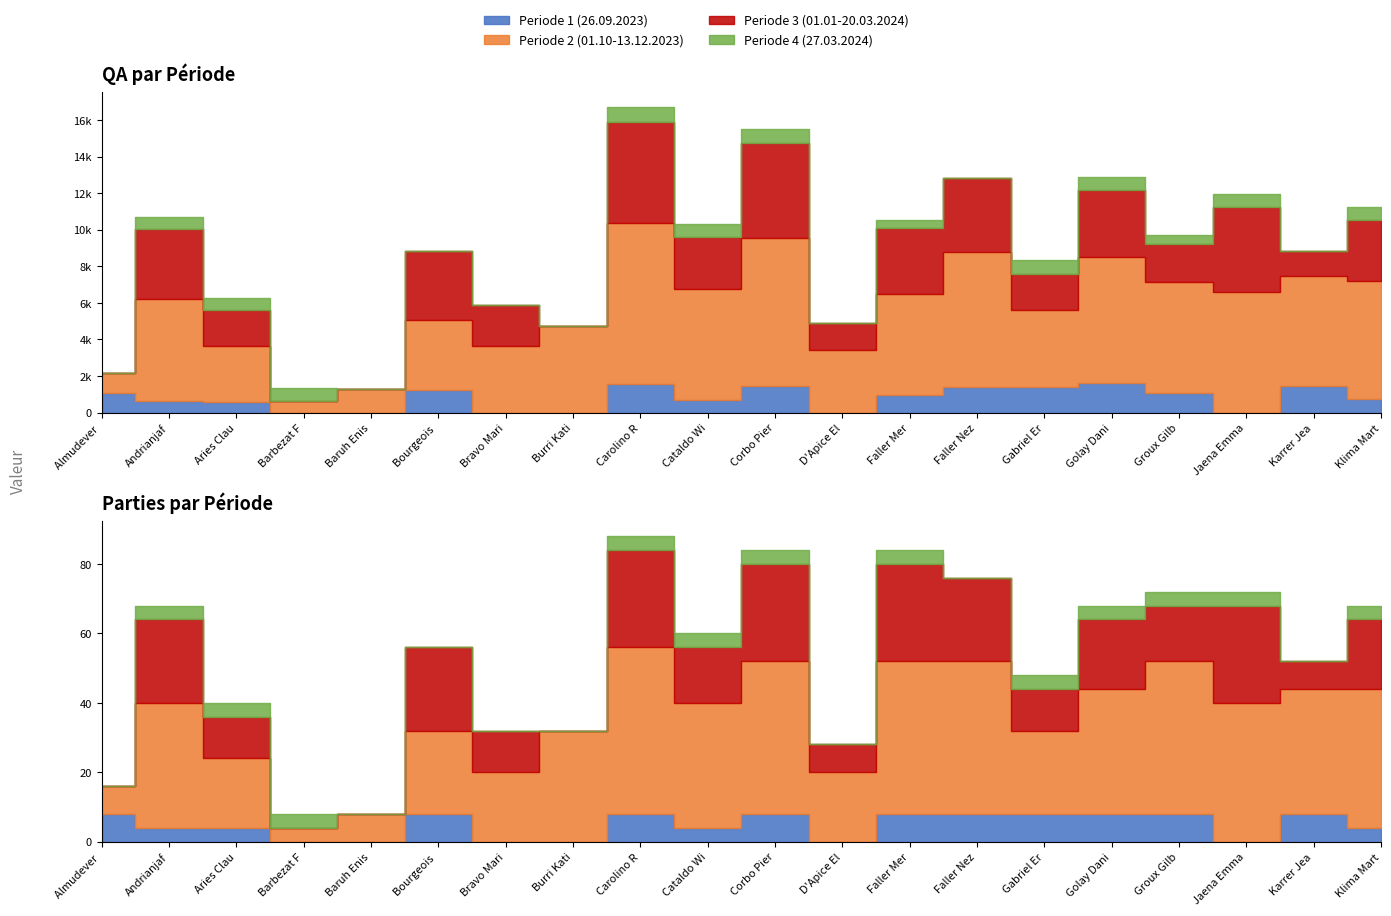

Reading left to right, extract all data points from this chart.

Periode 1 (26.09.2023): Almudever Celina=1080	Andrianjafy Monty=626	Aries Claudia=590	Barbezat Francis=0	Baruh Enis=0	Bourgeois Henri=1263	Bravo Mario=0	Burri Katia=0	Carolino Romulo=1552	Cataldo William=682	Corbo Pierre=1469	D'Apice Eladio=0	Faller Merrie=949	Faller Nezza=1410	Gabriel Eric=1390	Golay Daniel=1614	Groux Gilbert=1098	Jaena Emma=0	Karrer Jean=1432	Klima Martin=727
Periode 2 (01.10-13.12.2023): Almudever Celina=1080	Andrianjafy Monty=5601	Aries Claudia=3080	Barbezat Francis=650	Baruh Enis=1289	Bourgeois Henri=3797	Bravo Mario=3633	Burri Katia=4754	Carolino Romulo=8812	Cataldo William=6076	Corbo Pierre=8056	D'Apice Eladio=3405	Faller Merrie=5554	Faller Nezza=7396	Gabriel Eric=4224	Golay Daniel=6872	Groux Gilbert=6051	Jaena Emma=6571	Karrer Jean=6065	Klima Martin=6485
Periode 3 (01.01-20.03.2024): Almudever Celina=0	Andrianjafy Monty=3830	Aries Claudia=1927	Barbezat Francis=0	Baruh Enis=0	Bourgeois Henri=3754	Bravo Mario=2228	Burri Katia=0	Carolino Romulo=5544	Cataldo William=2825	Corbo Pierre=5230	D'Apice Eladio=1501	Faller Merrie=3571	Faller Nezza=4026	Gabriel Eric=1987	Golay Daniel=3683	Groux Gilbert=2086	Jaena Emma=4652	Karrer Jean=1321	Klima Martin=3299
Periode 4 (27.03.2024): Almudever Celina=0	Andrianjafy Monty=652	Aries Claudia=654	Barbezat Francis=725	Baruh Enis=0	Bourgeois Henri=0	Bravo Mario=0	Burri Katia=0	Carolino Romulo=798	Cataldo William=747	Corbo Pierre=779	D'Apice Eladio=0	Faller Merrie=471	Faller Nezza=0	Gabriel Eric=764	Golay Daniel=724	Groux Gilbert=498	Jaena Emma=725	Karrer Jean=0	Klima Martin=733